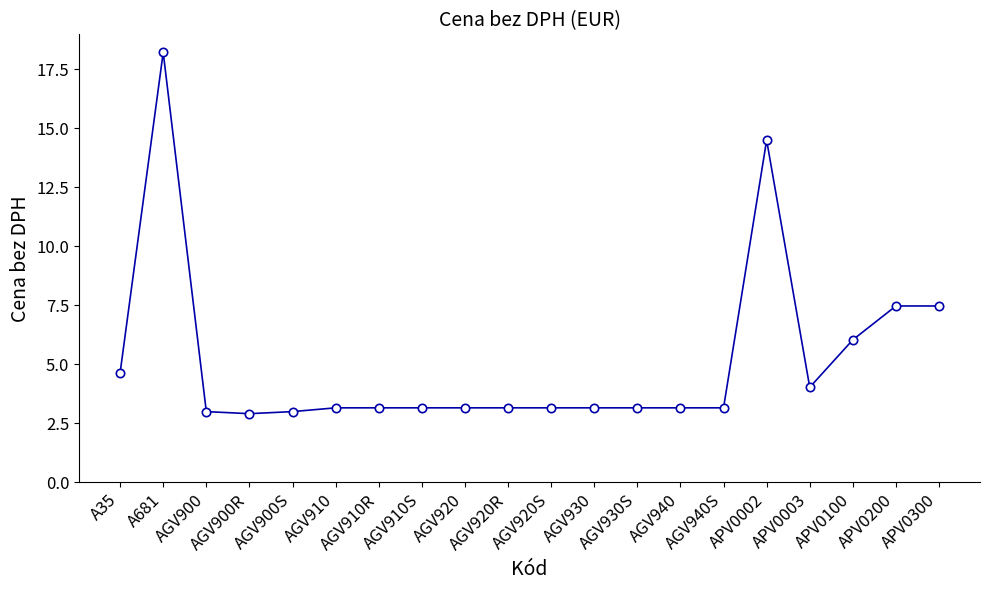

What is the average value?

5.1